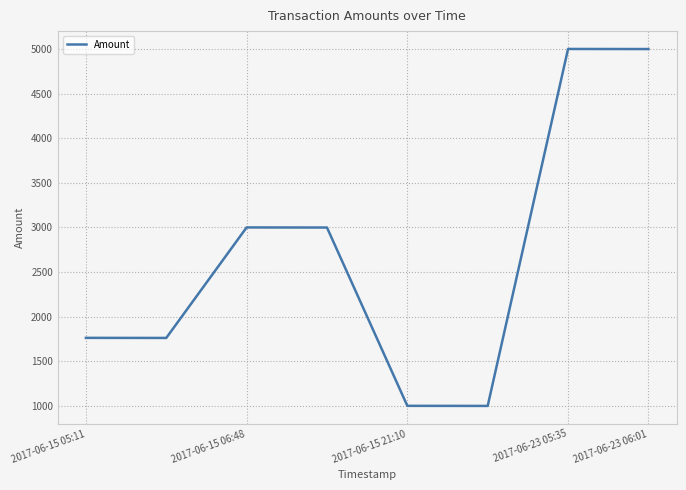

What is the difference between the maximum and minimum values?

4002